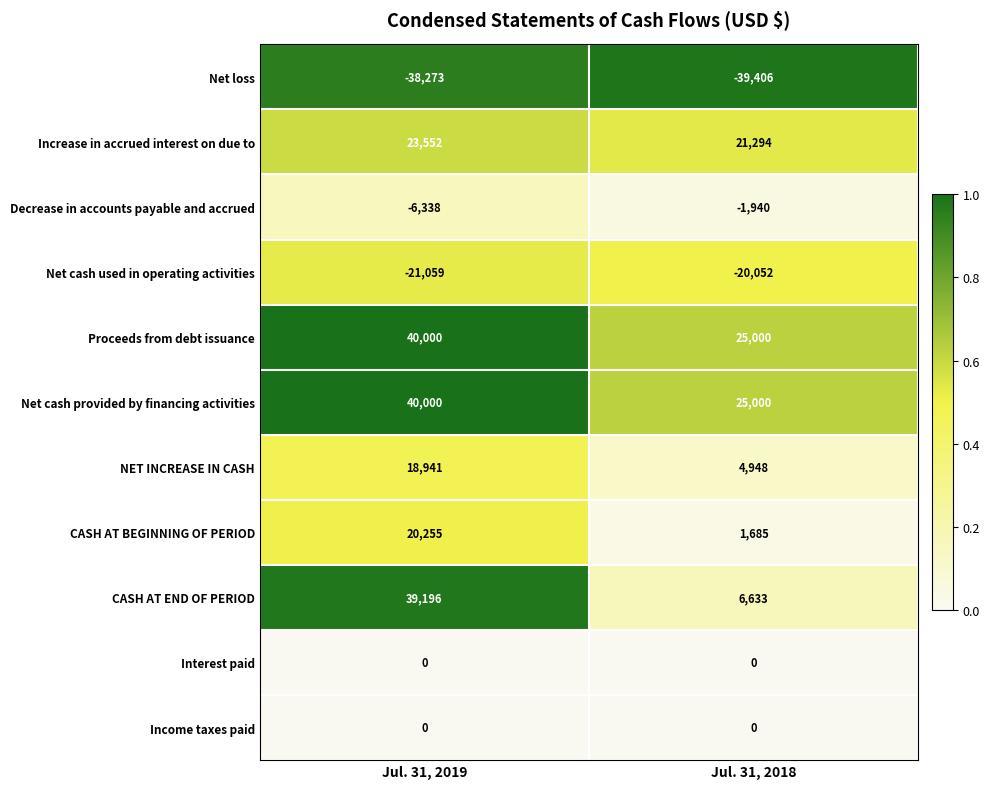

Which series has the widest spread of values?

CASH AT END OF PERIOD